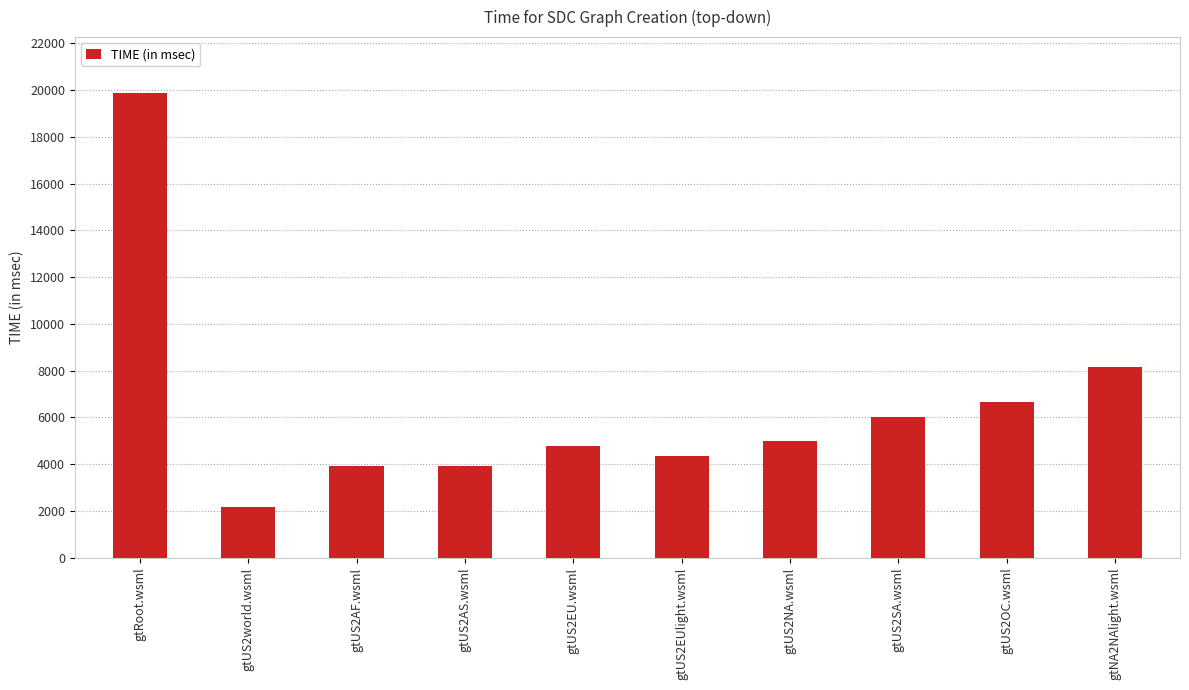

True or false: the data shows 3246 at gtNA2NAlight.wsml.

False